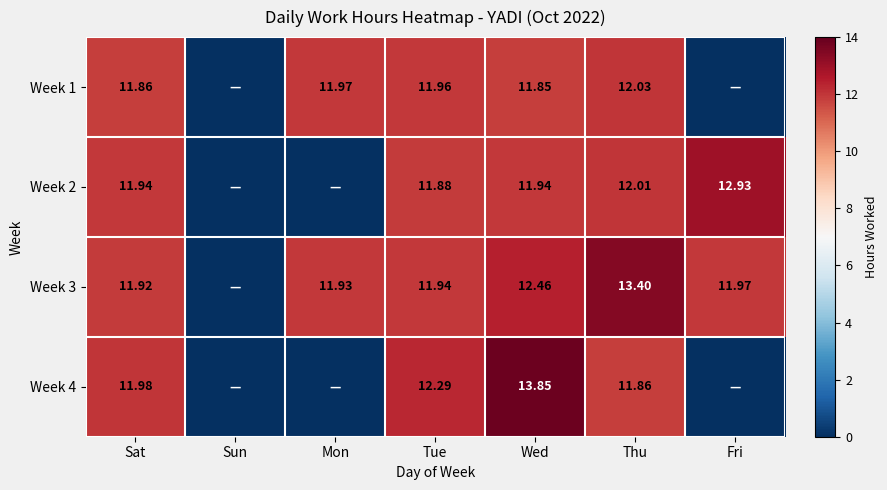

Is the value of Week 2 at Sat greater than the value of Week 3 at Wed?

No